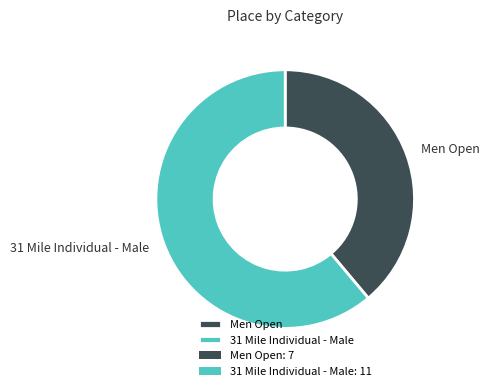

How many segments does this pie chart have?

2